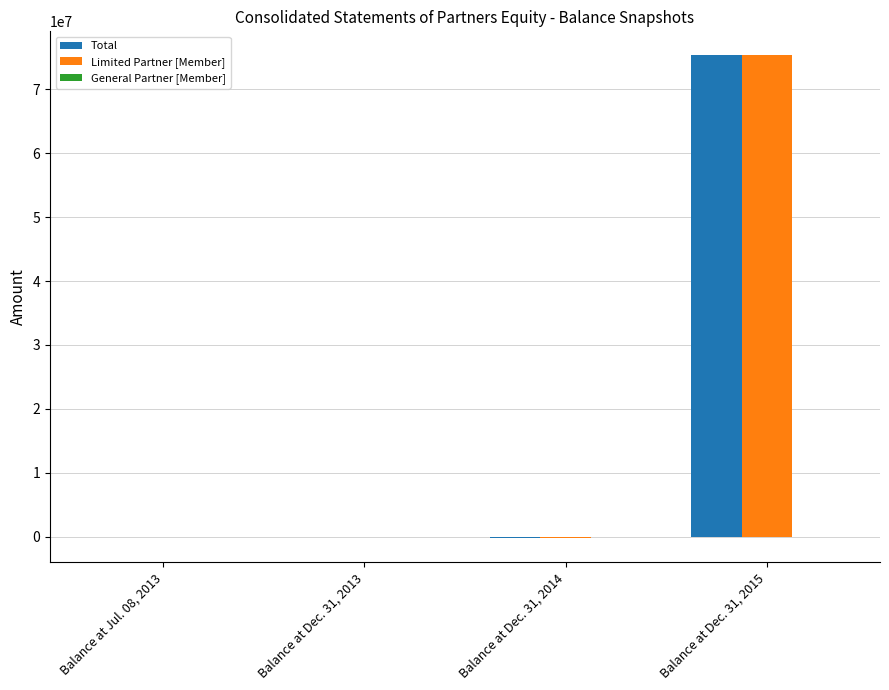

Which label corresponds to the largest value in the chart?

Balance at Dec. 31, 2015